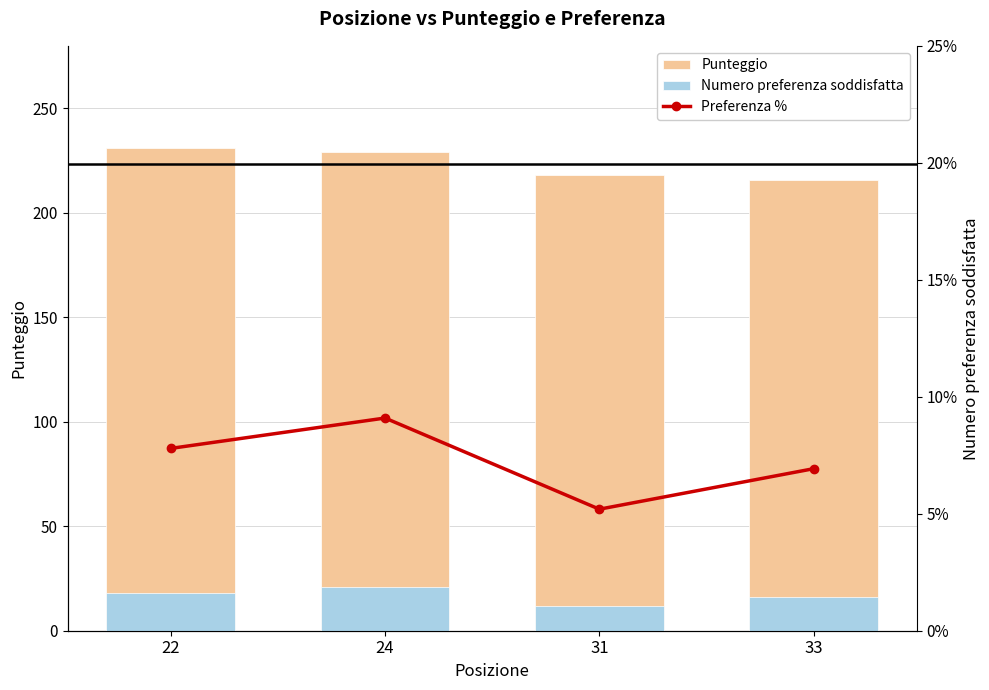

At how many categories does at least one series exceed 51?

4